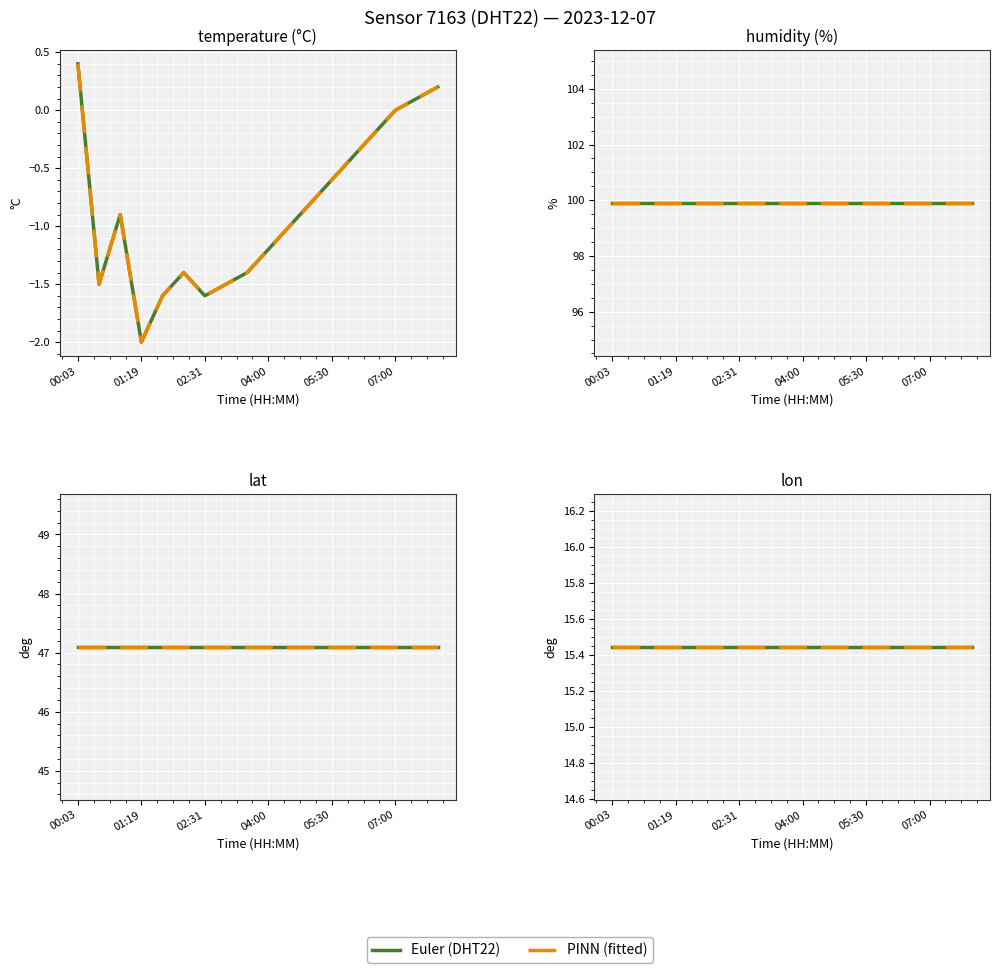

How many data points does each series have?

18